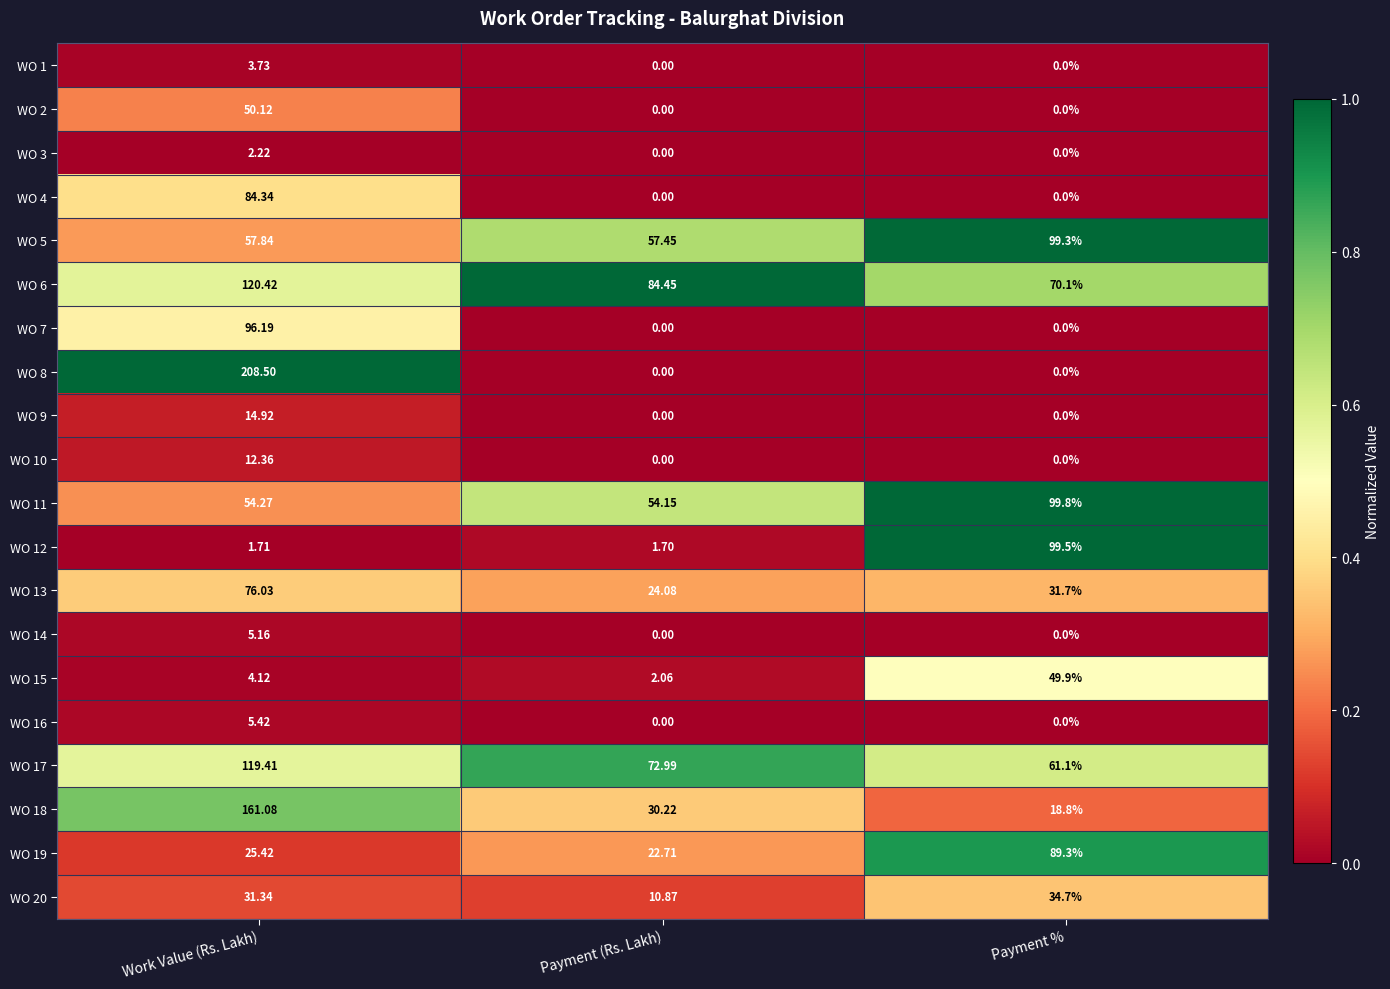

What is the maximum value shown in the chart?

208.5